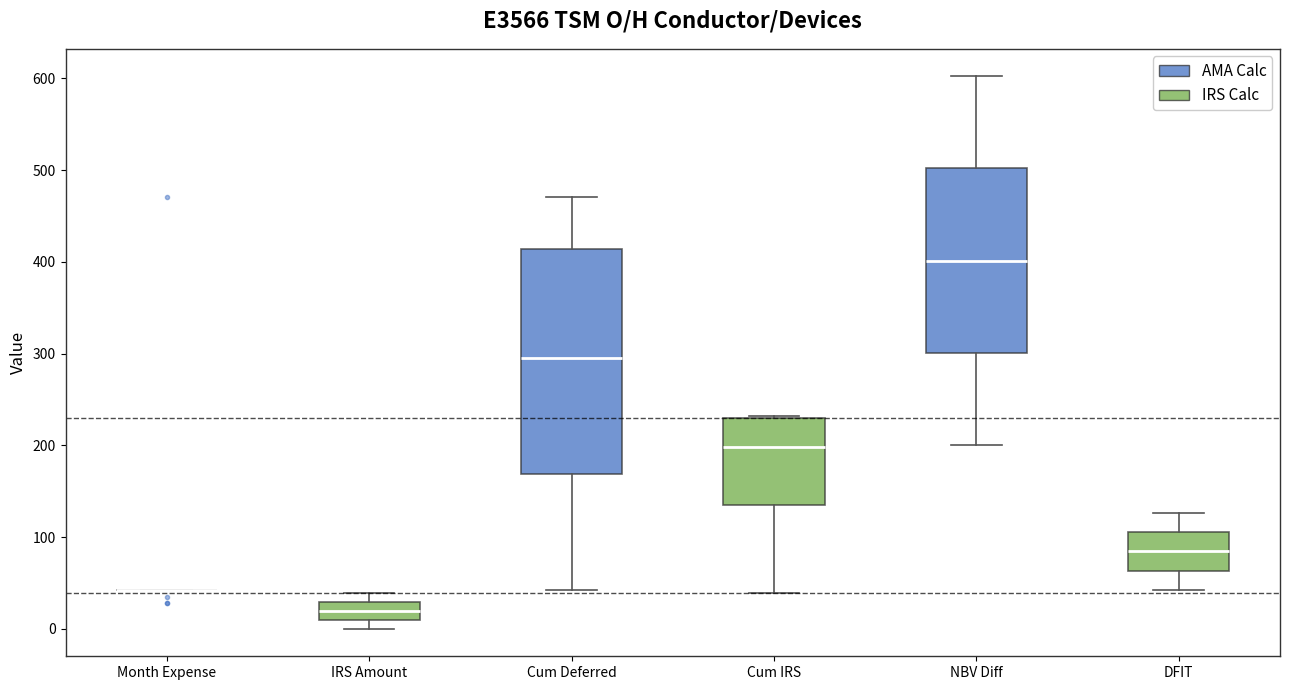

Comparing the boxes themselves (not the whiskers), which one is the tallest?

Cum Deferred